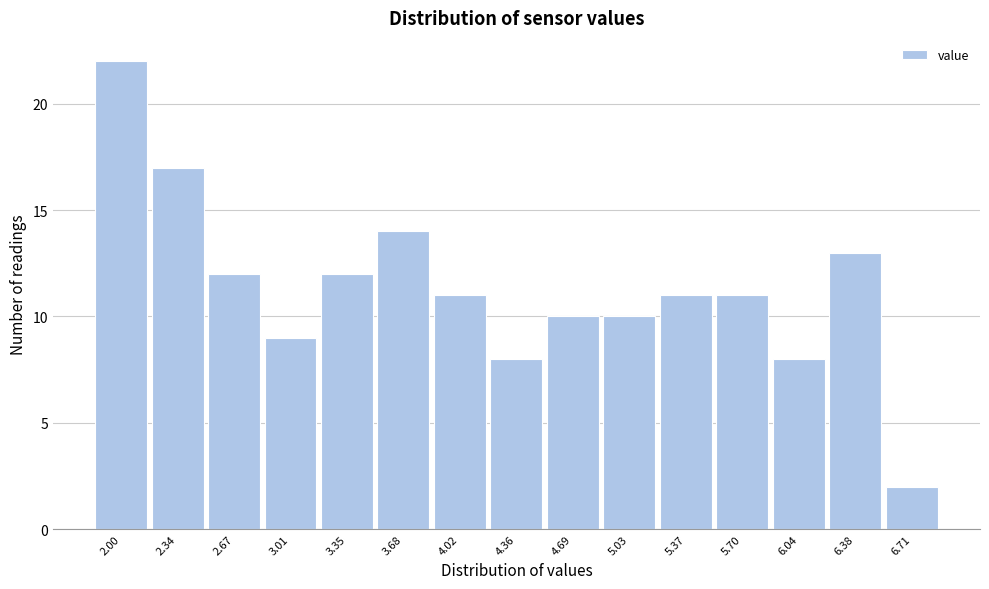

Reading right to left, extract all data points from this chart.

6.71=2	6.38=13	6.04=8	5.70=11	5.37=11	5.03=10	4.69=10	4.36=8	4.02=11	3.68=14	3.35=12	3.01=9	2.67=12	2.34=17	2.00=22